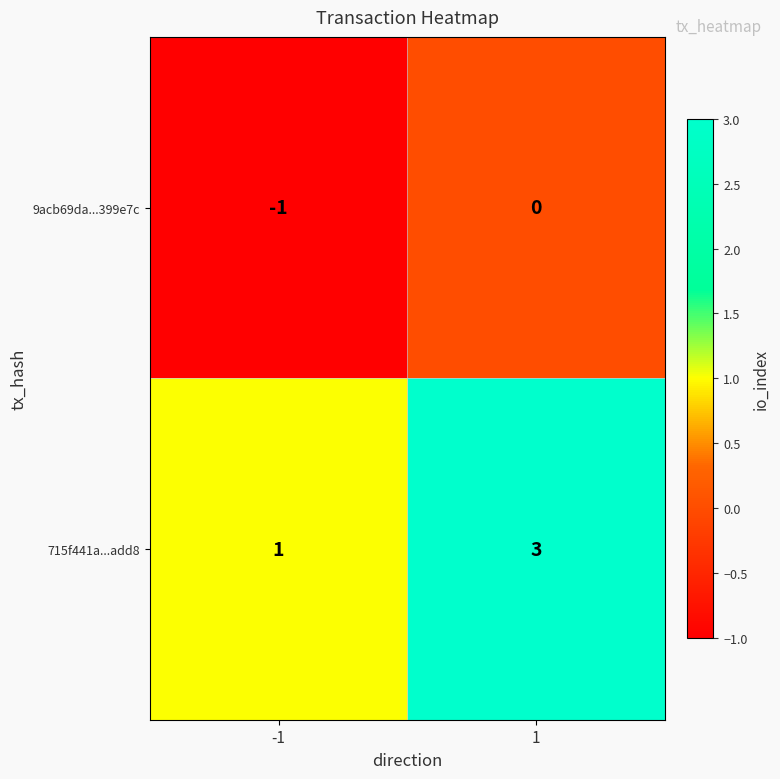

What value does the 715f441a...add8 series have at 1?

3